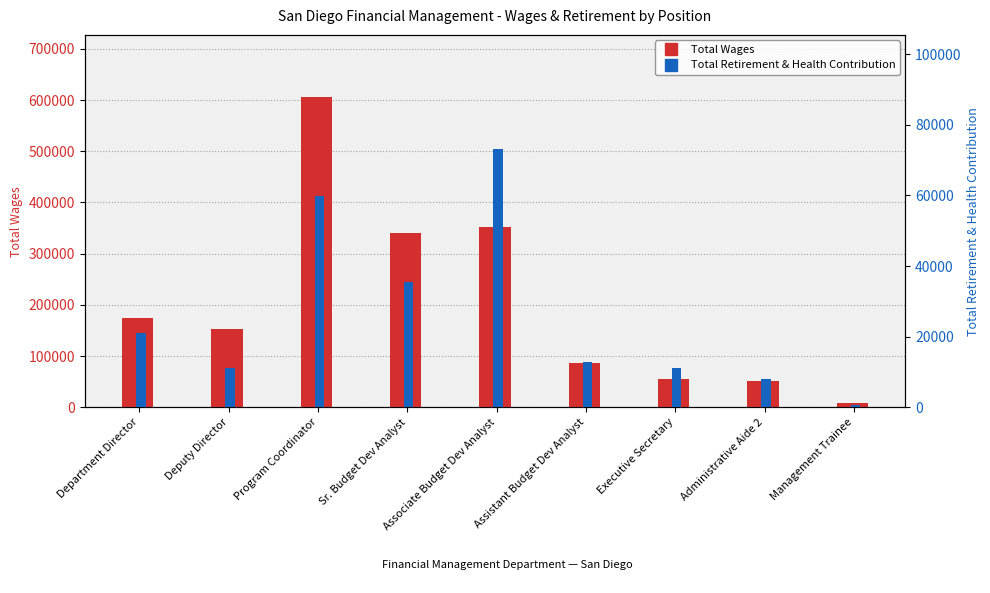

The Total Retirement & Health Contribution series shows 35581 at Sr. Budget Dev Analyst. True or false?

True